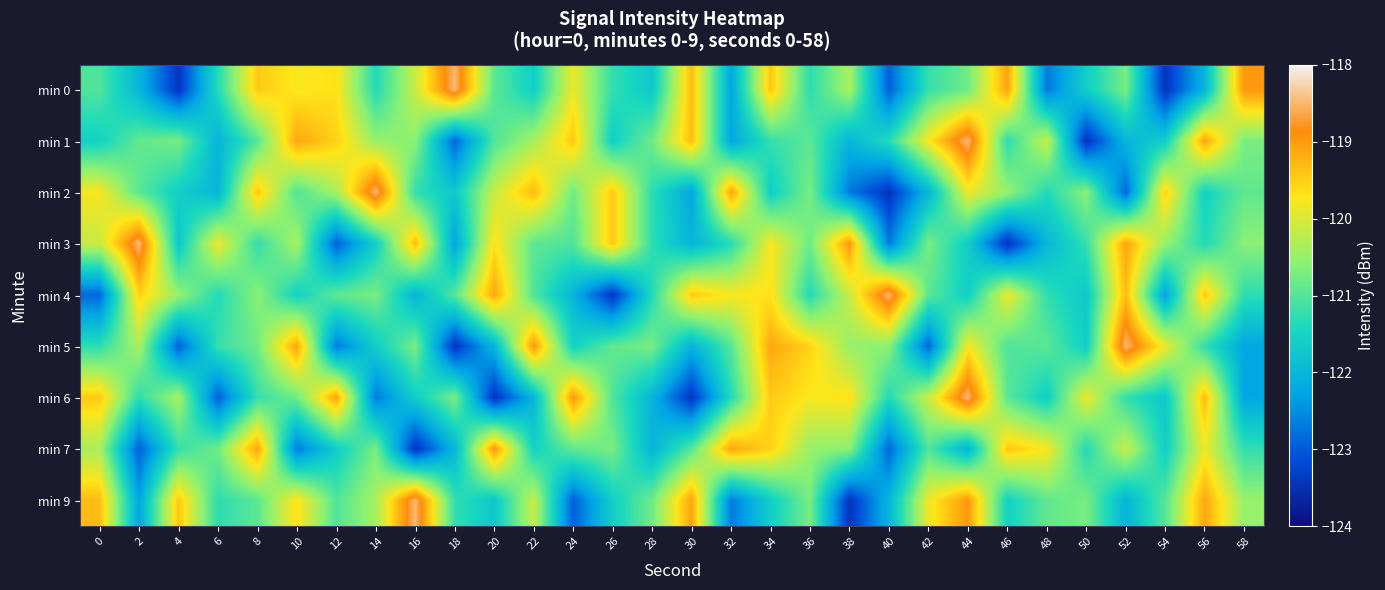

Which category has the highest value across all series?

18